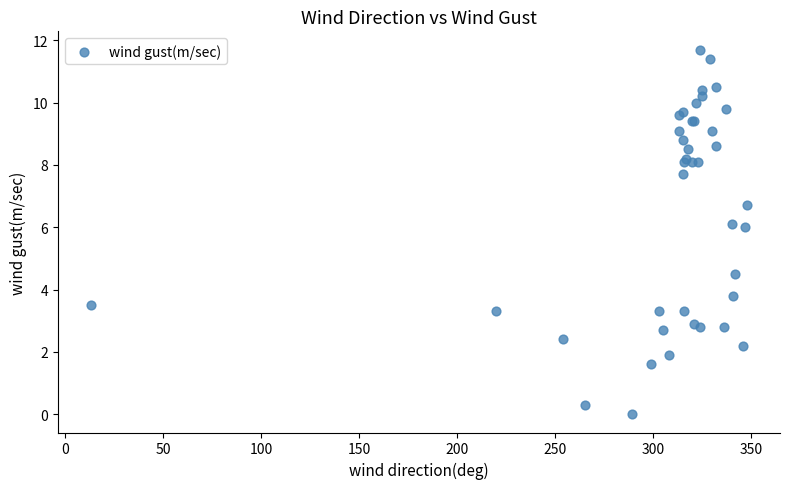

What Y value in the scatter plot is closest to 5?

4.5